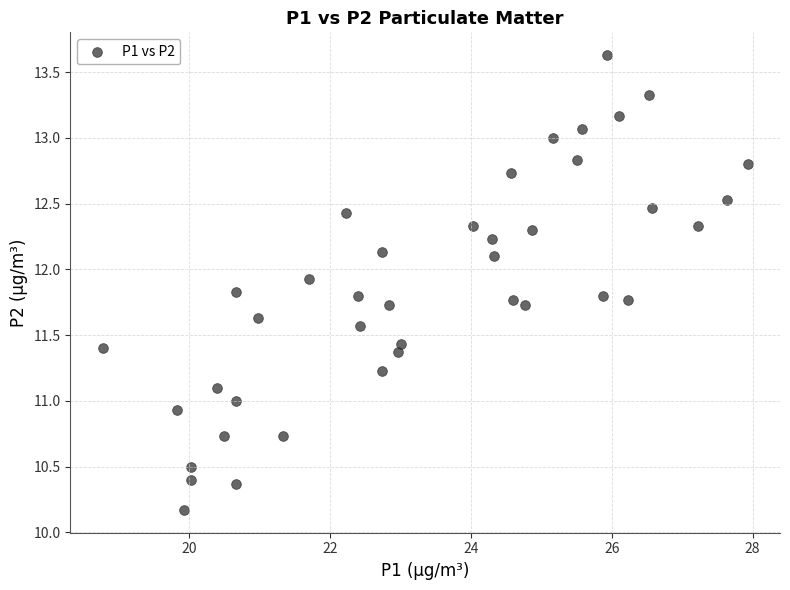

What is the range of Y values (max minus min)?

3.5